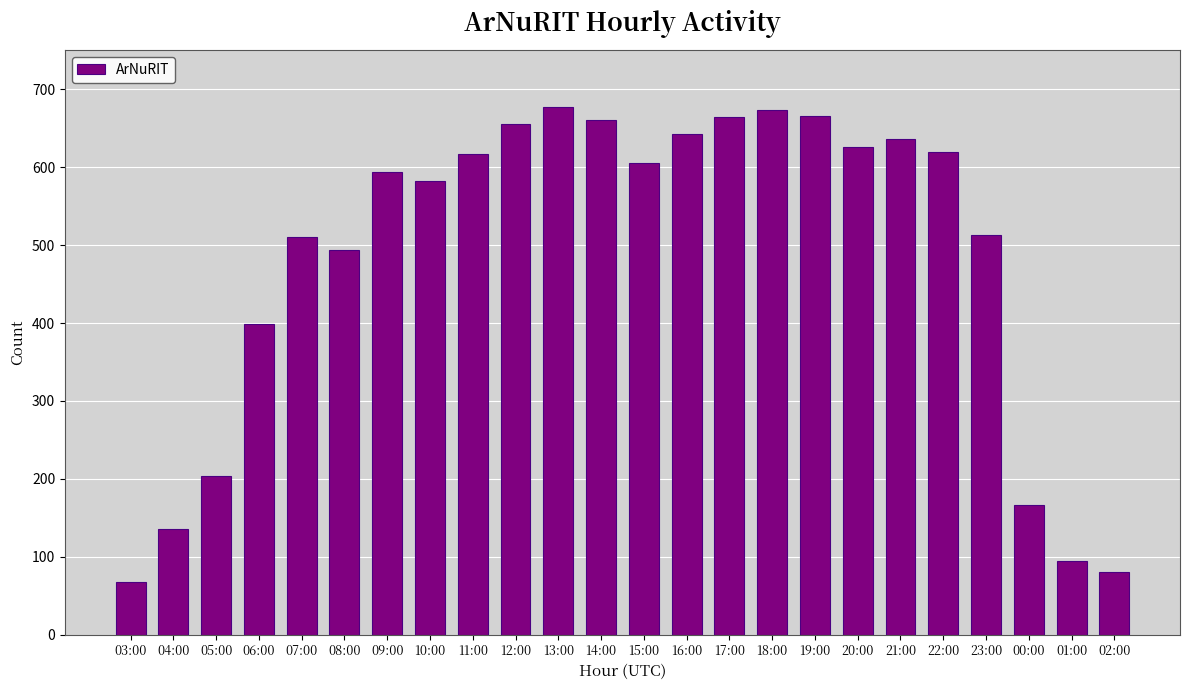

What is the label of the 4th bar from the right?

23:00